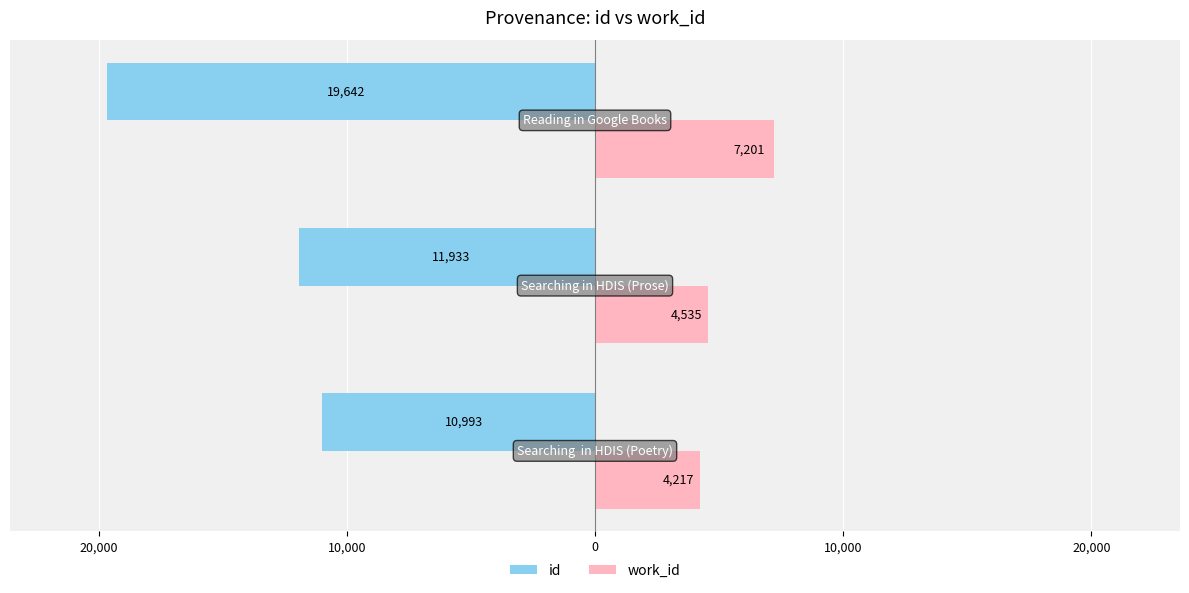

What is the difference between the maximum and minimum values in the work_id series?

2984